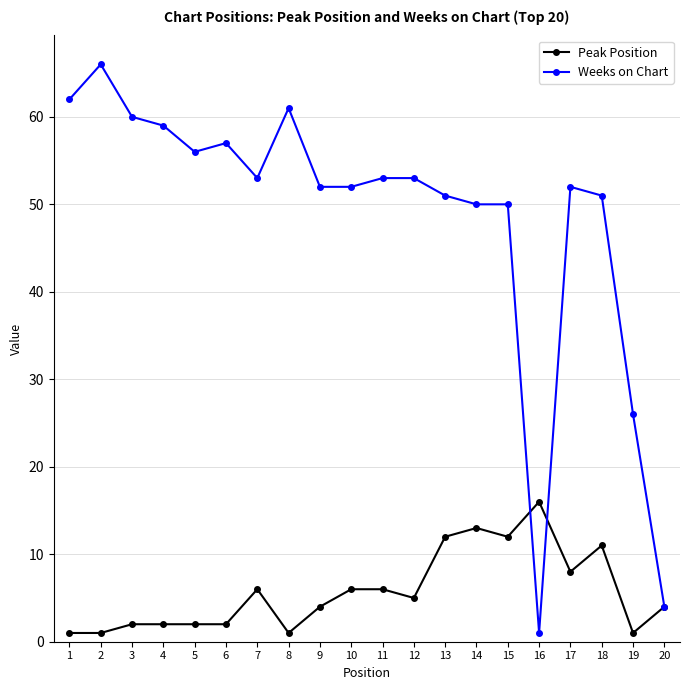

Between which two adjacent categories do Peak Position and Weeks on Chart first intersect?

15 and 16